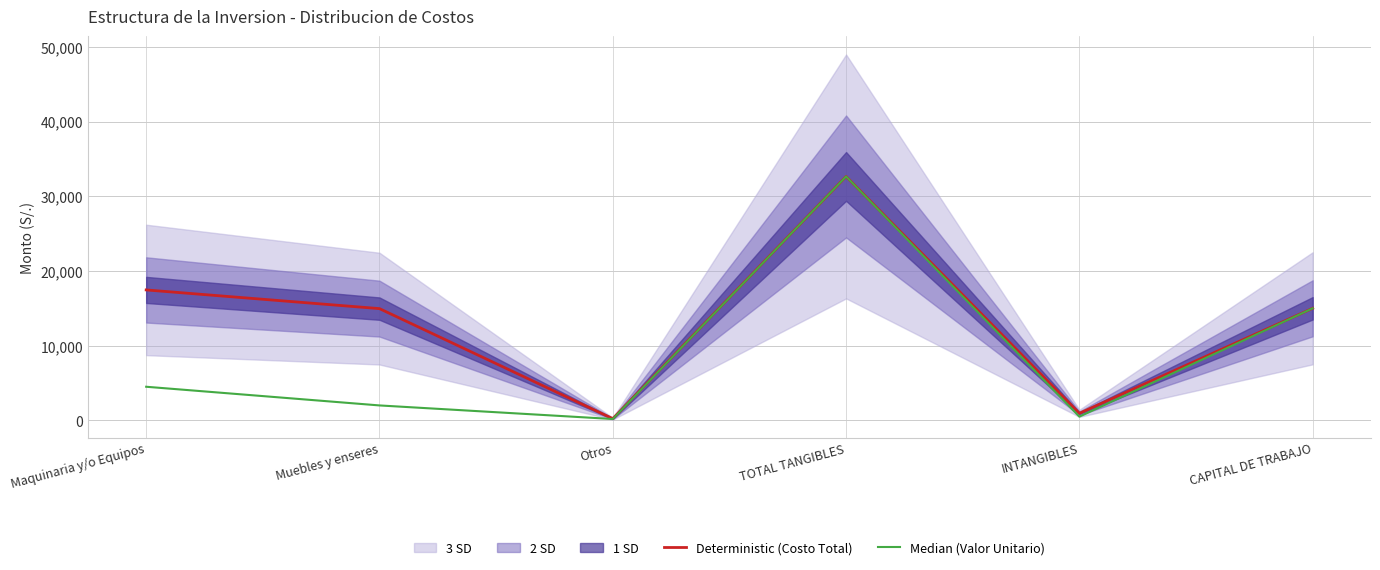

Which has a higher value, Muebles y enseres or CAPITAL DE TRABAJO?

CAPITAL DE TRABAJO